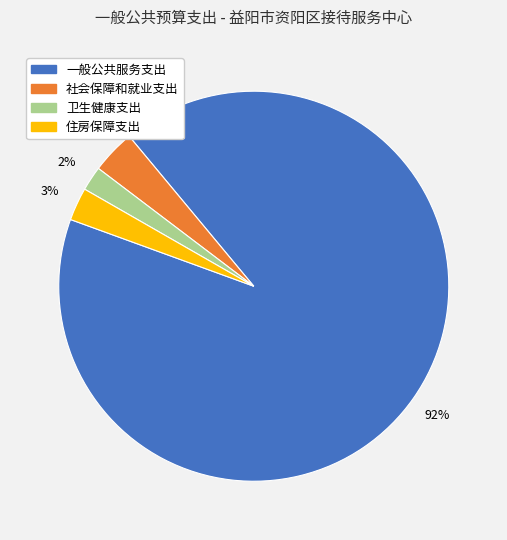

To the nearest percent, what is the combined percentage of 住房保障支出 and 一般公共服务支出?

94%